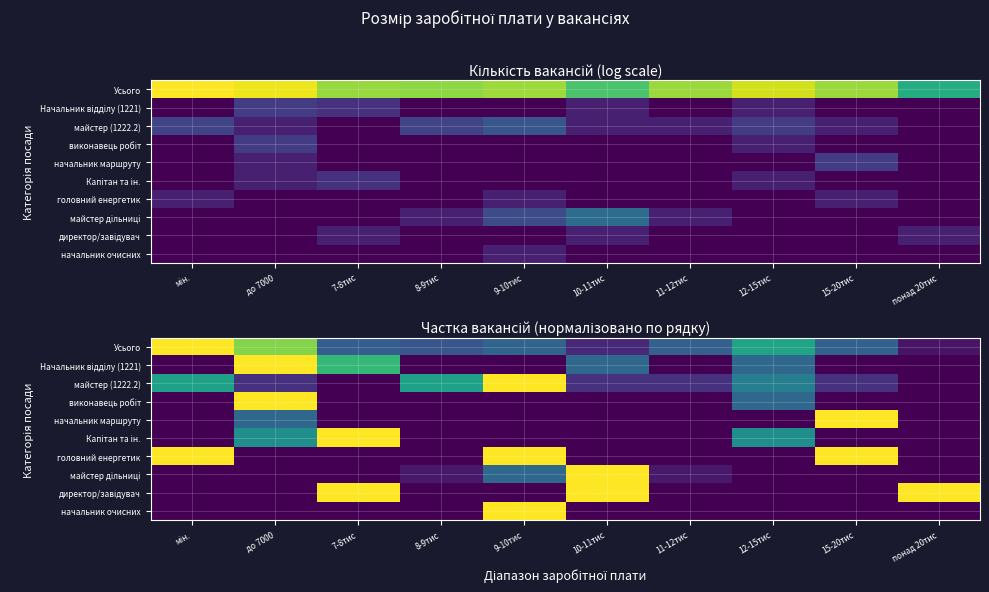

Is it true that директор/завідувач equals 1.0 at 7-8тис?

True